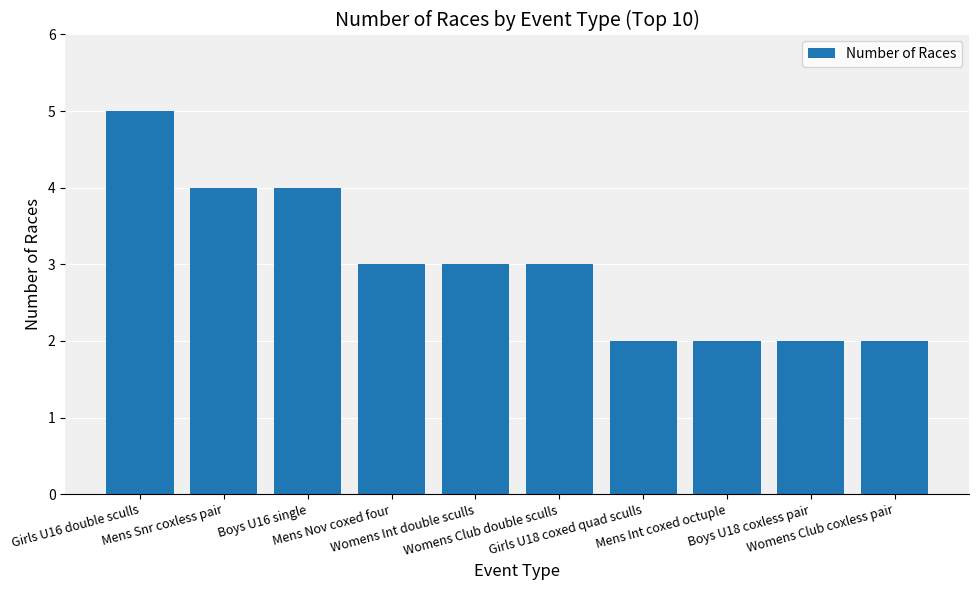

What is the difference between the maximum and minimum values?

3